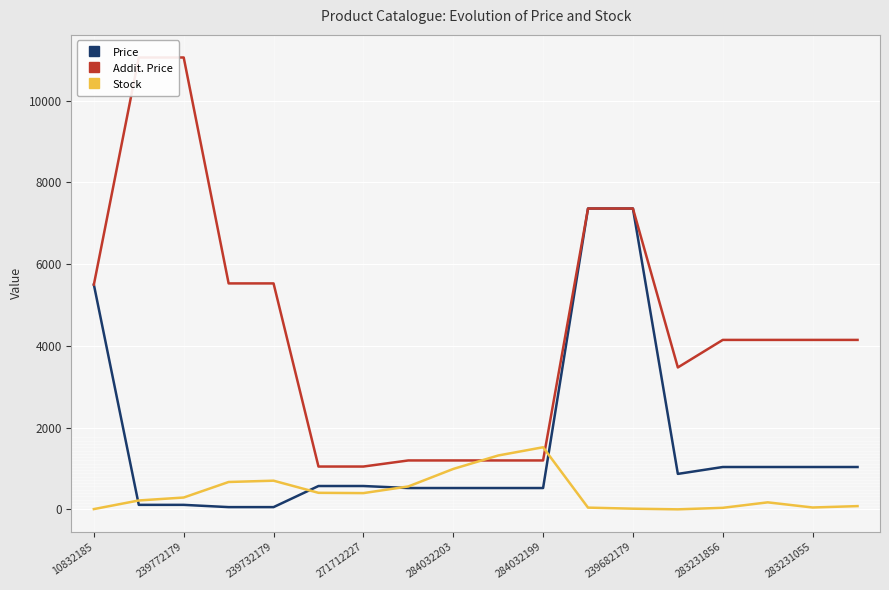

List the series in order of their overall mean, lowest first.

Stock, Price, Addit. Price